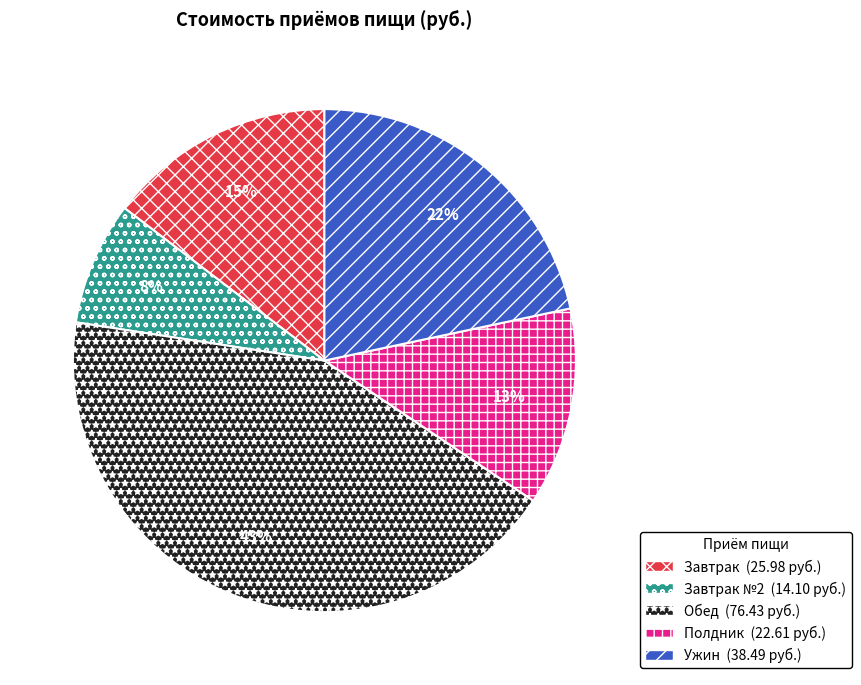

To the nearest percent, what is the difference between the largest and smallest slice percentages?

35%